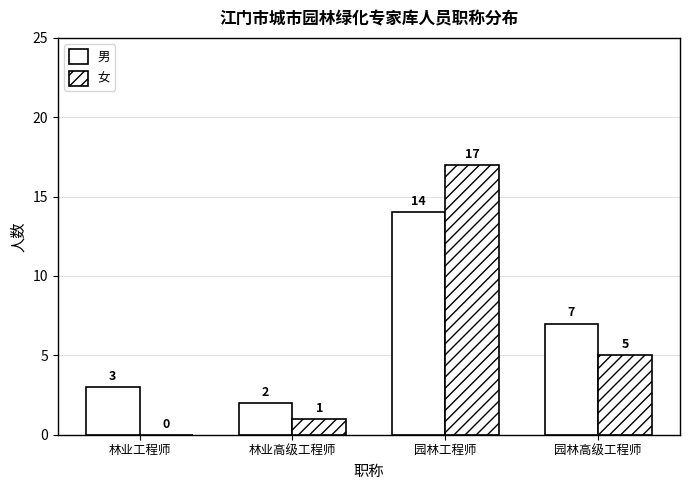

What is the spread (max minus min) of values at 园林工程师?

3